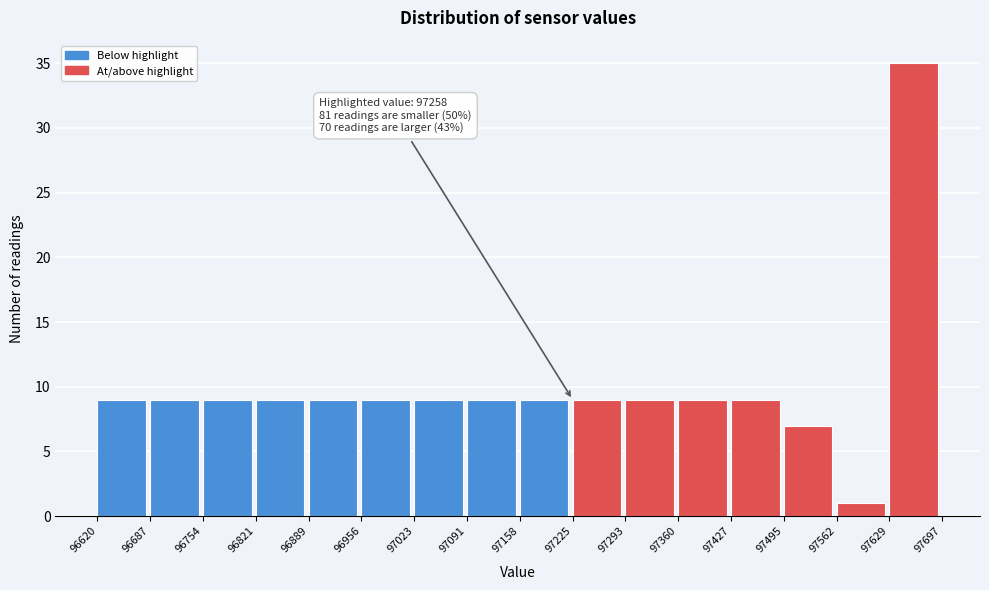

Over which range of the x-axis is the bar tallest?

97629 to 97697